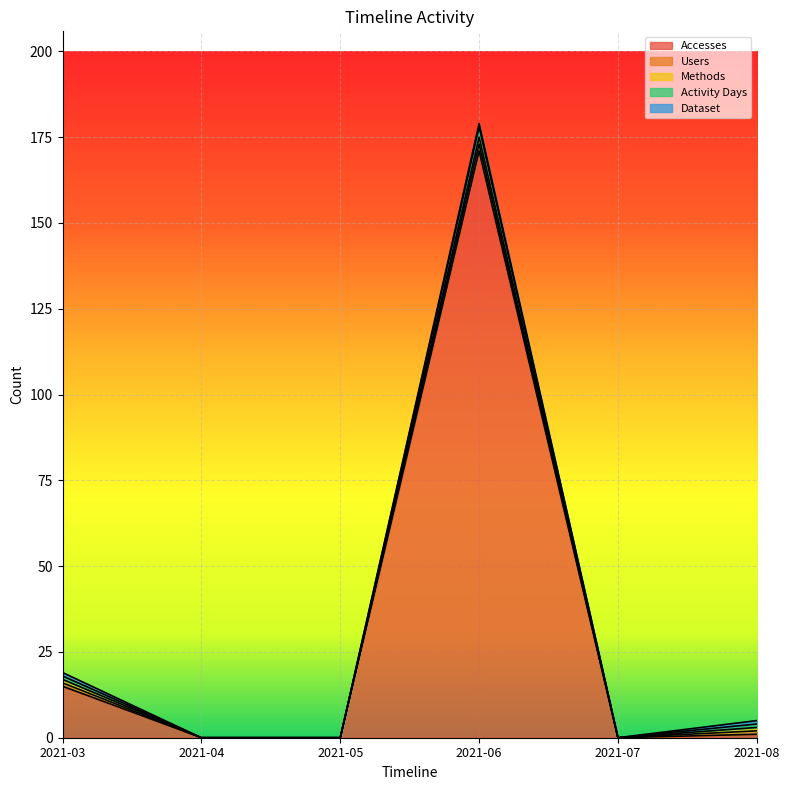

Is the value of Users at 2021-06 greater than the value of Methods at 2021-04?

Yes